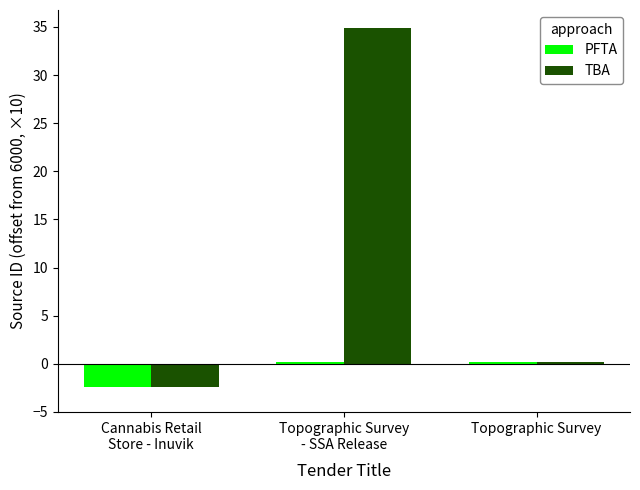

What is the label of the 1st bar from the left?

Cannabis Retail
Store - Inuvik